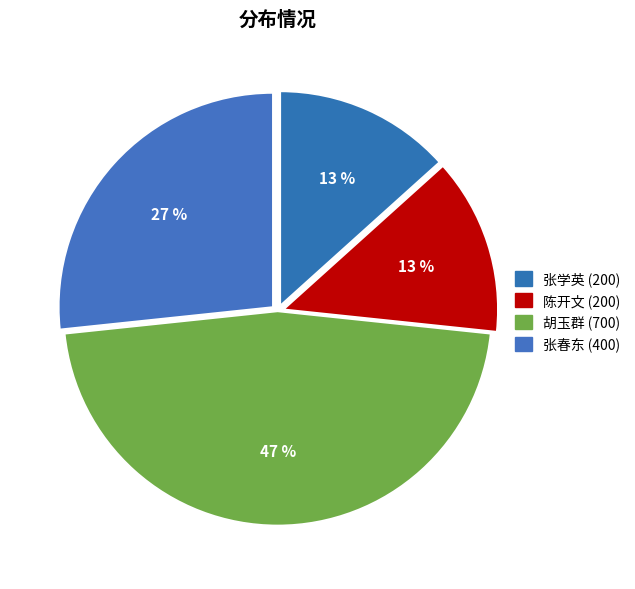

Is there any slice that represents more than half of the pie?

No